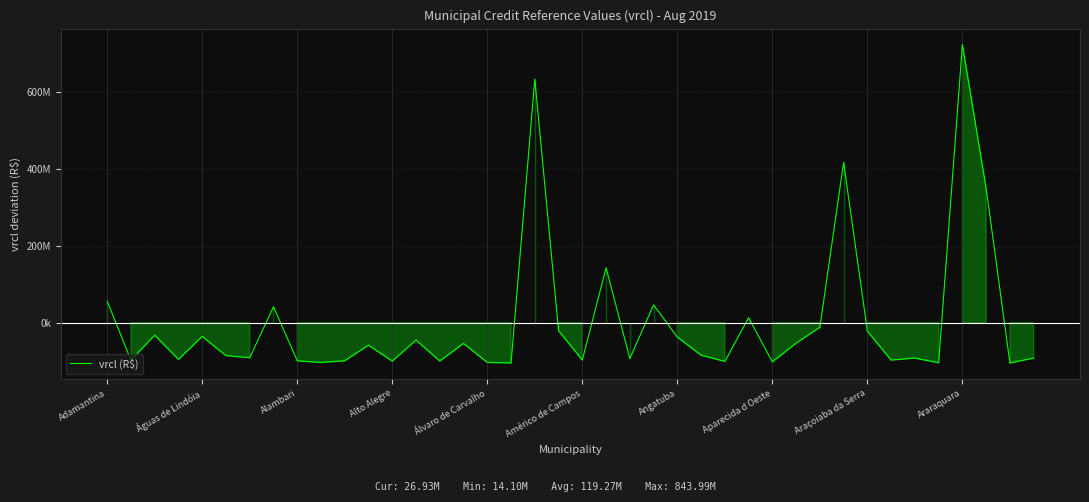

Does the chart display data point markers on the line(s)?

No